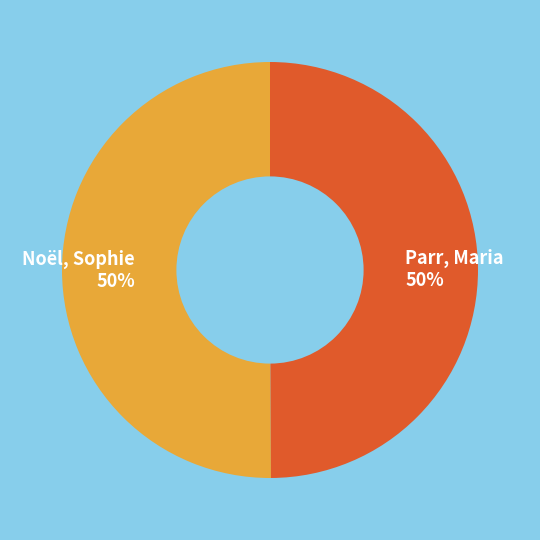

What is the ratio of the value at Parr, Maria 50% to the value at Noël, Sophie 50%?

1.0